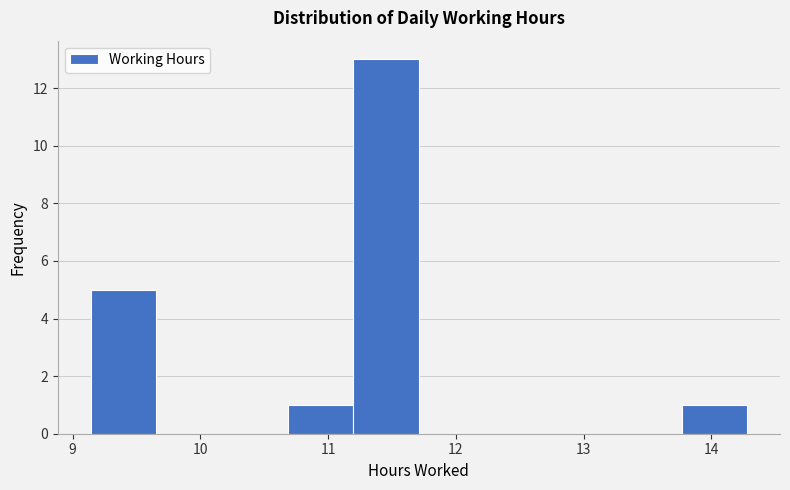

Reading left to right, transcribe this chart: for each bar, give the range it covers on the x-axis and its height. Neither the bar edges nor the heights are printed on the chart, so give them approximately, as read against the axes.

9.1 to 9.7: 5
9.7 to 10.2: 0
10.2 to 10.7: 0
10.7 to 11.2: 1
11.2 to 11.7: 13
11.7 to 12.2: 0
12.2 to 12.7: 0
12.7 to 13.3: 0
13.3 to 13.8: 0
13.8 to 14.3: 1